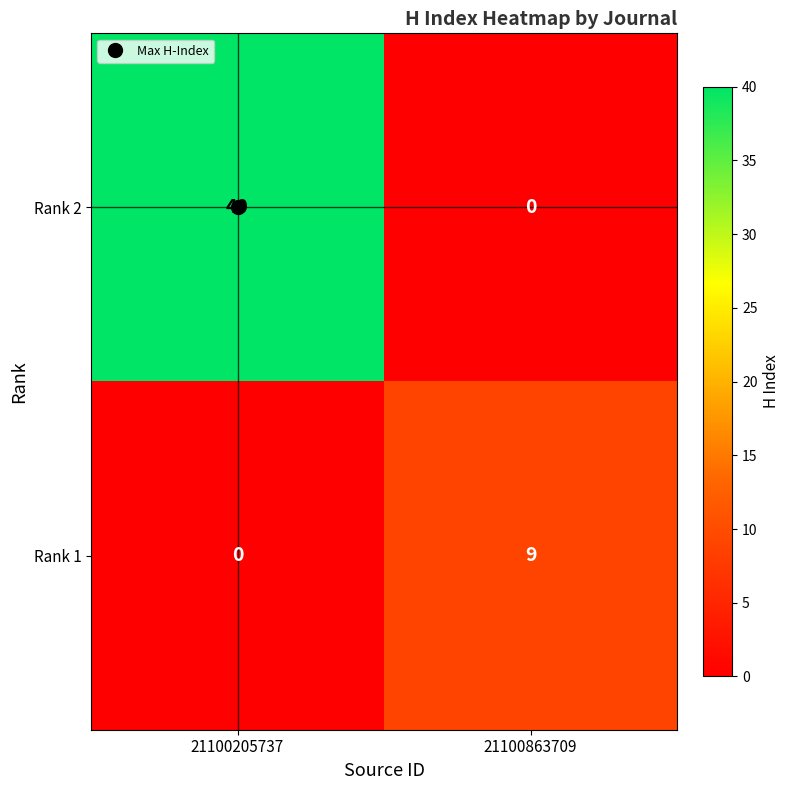

What is the total value across all series at 21100205737?

40